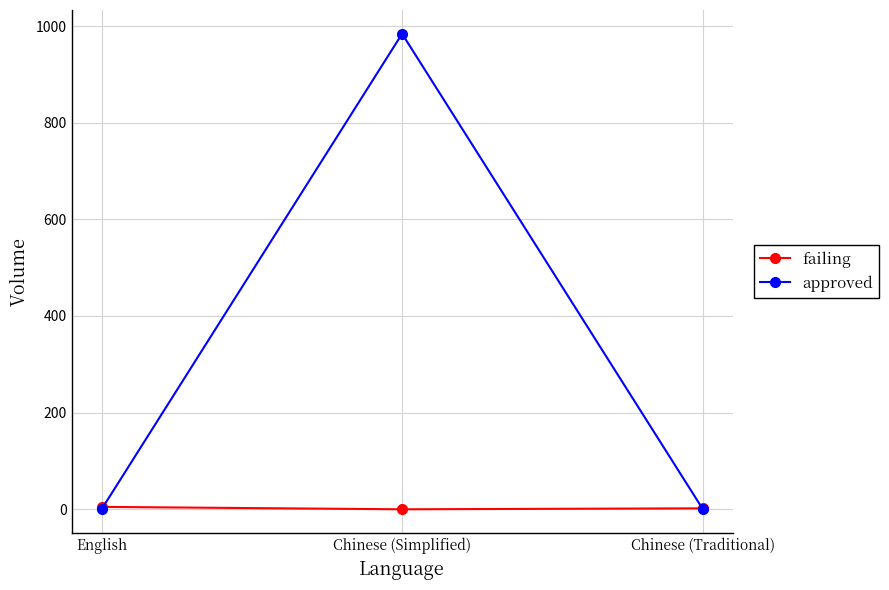

What is the approximate value of failing at Chinese (Traditional)?

2